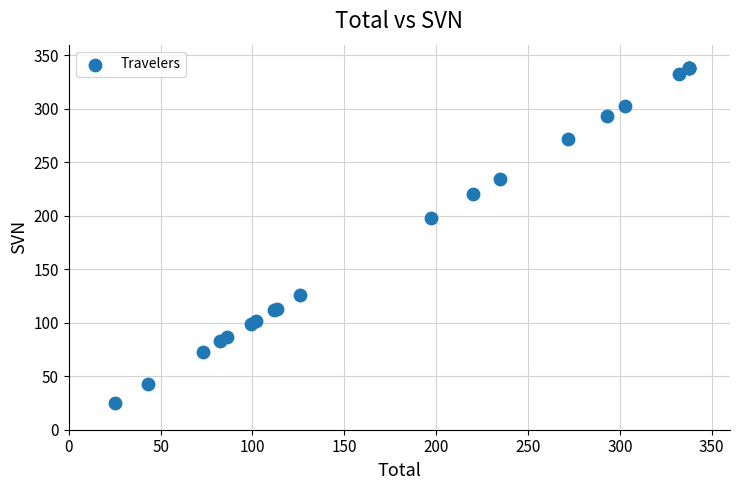

What Y value in the scatter plot is closest to 181?

197.5